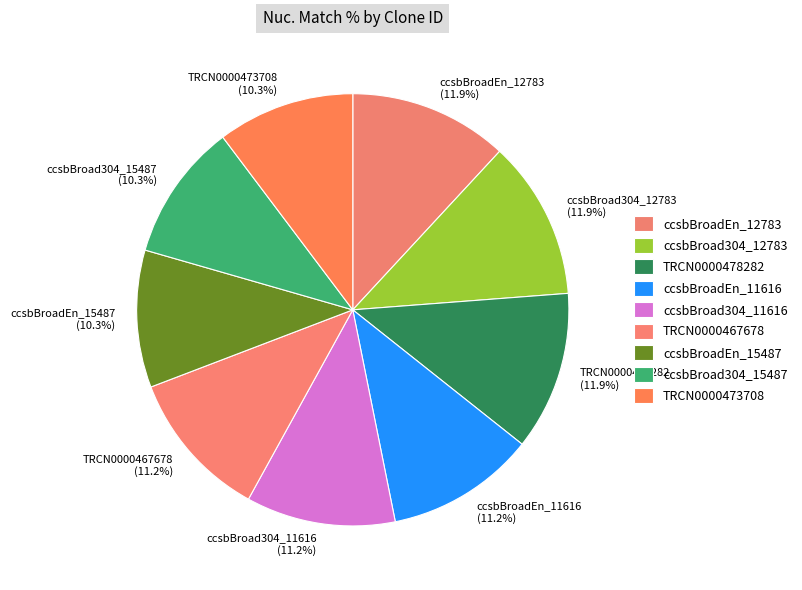

Is there a majority slice in this chart?

No